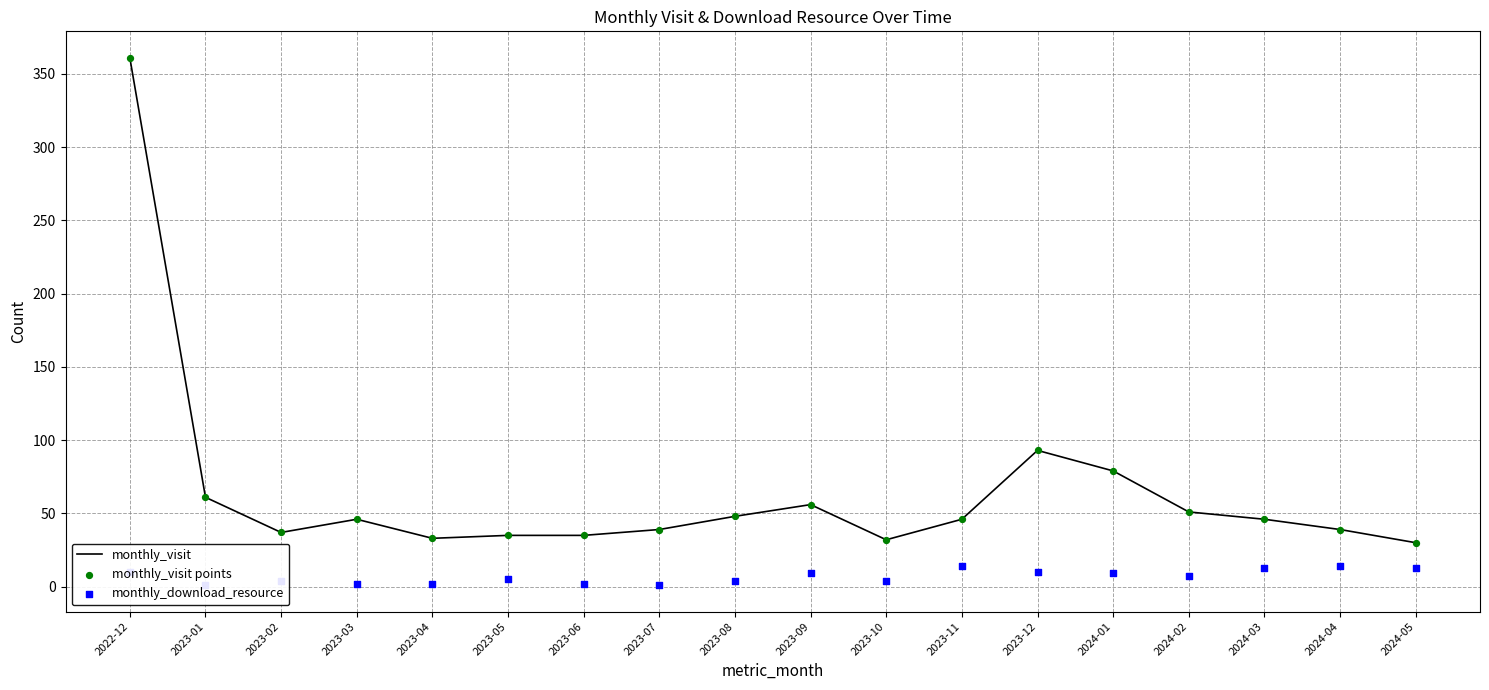

Which series contains the lowest Y value?

monthly_download_resource